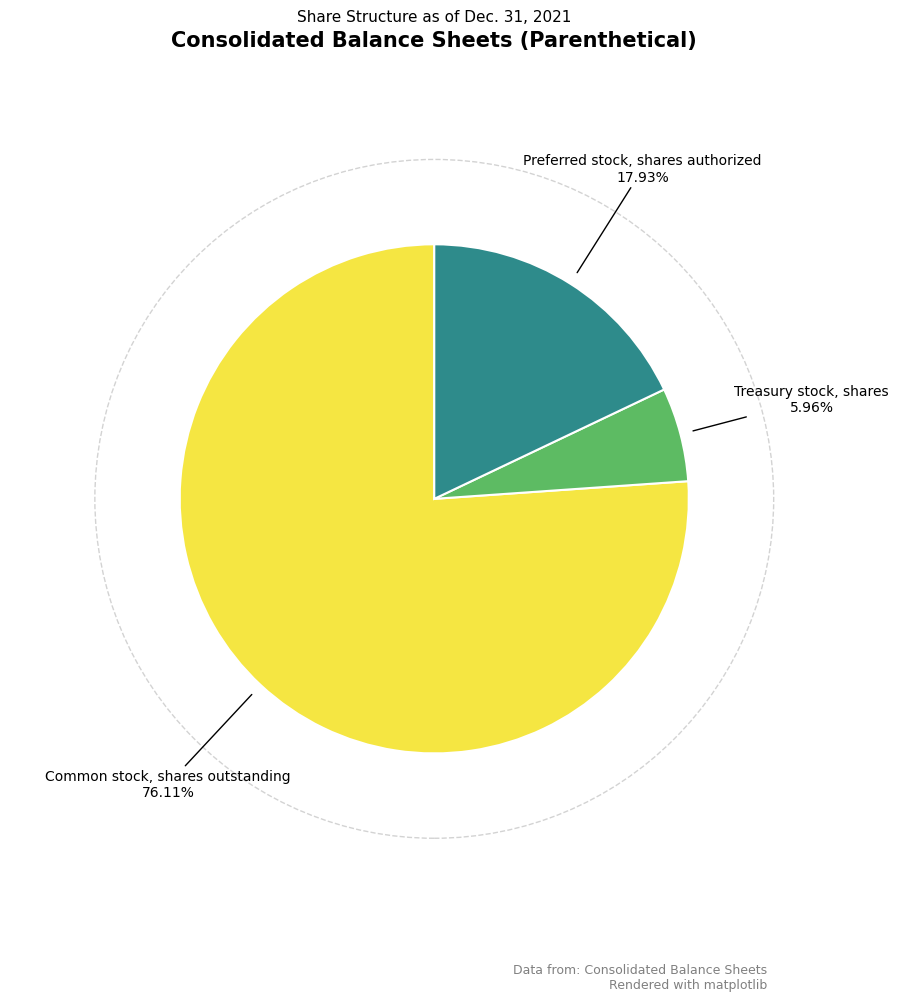

To the nearest percent, what portion does Common stock, shares outstanding represent?

76%